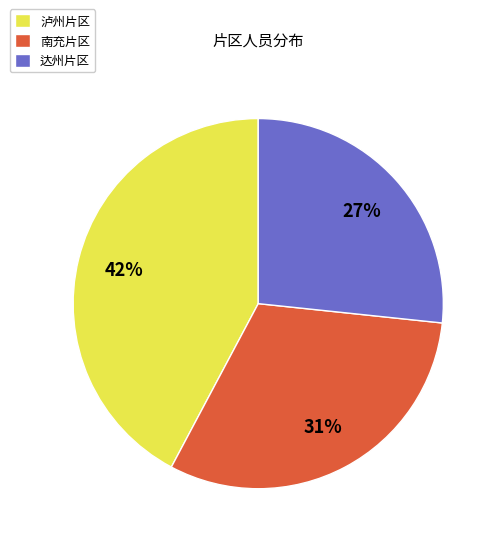

Is the sum of 泸州片区 and 南充片区 greater than half?

Yes